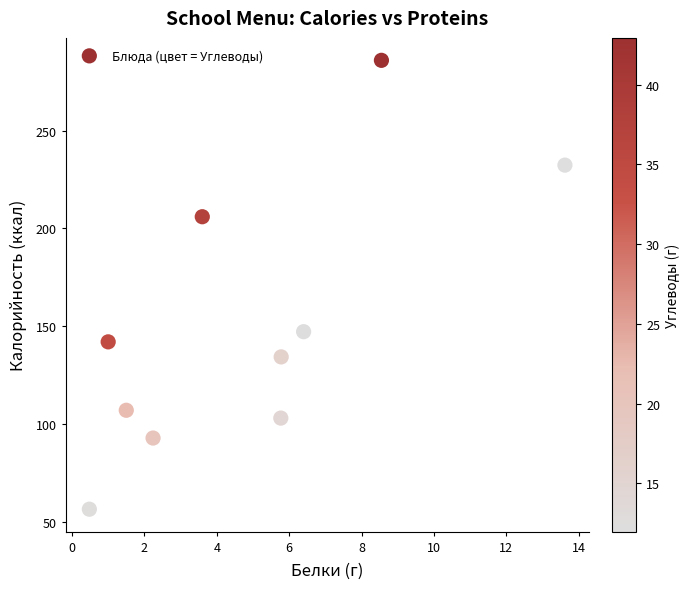

What Y value in the scatter plot is closest to 171?

147.2